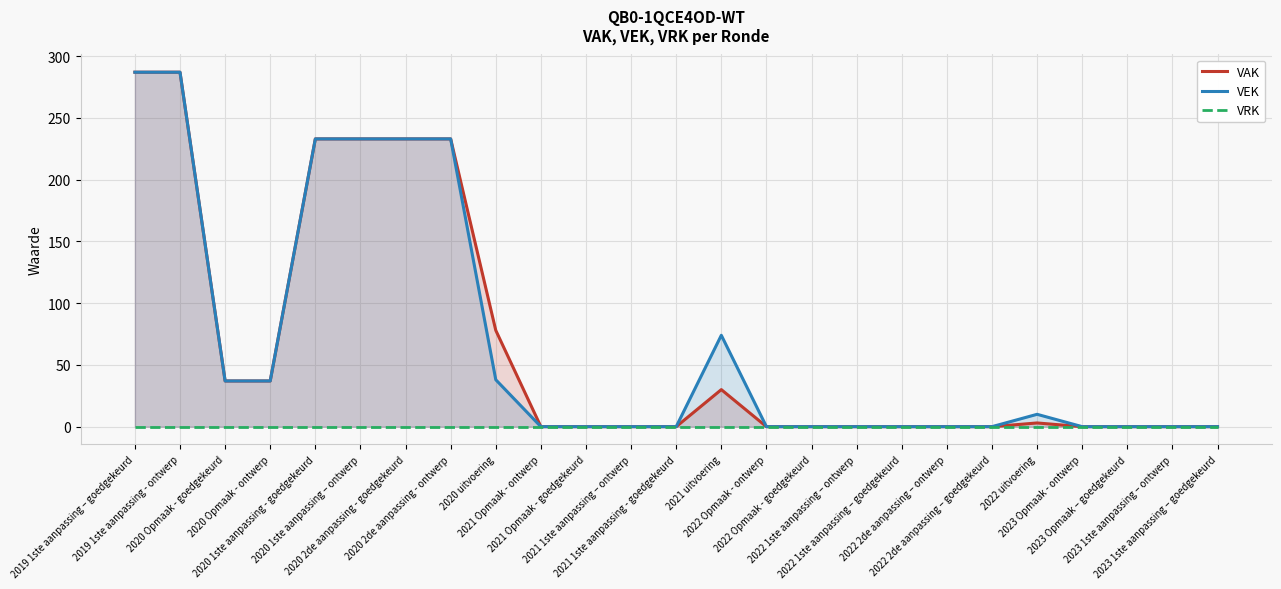

True or false: VEK and VRK cross at least once.

False